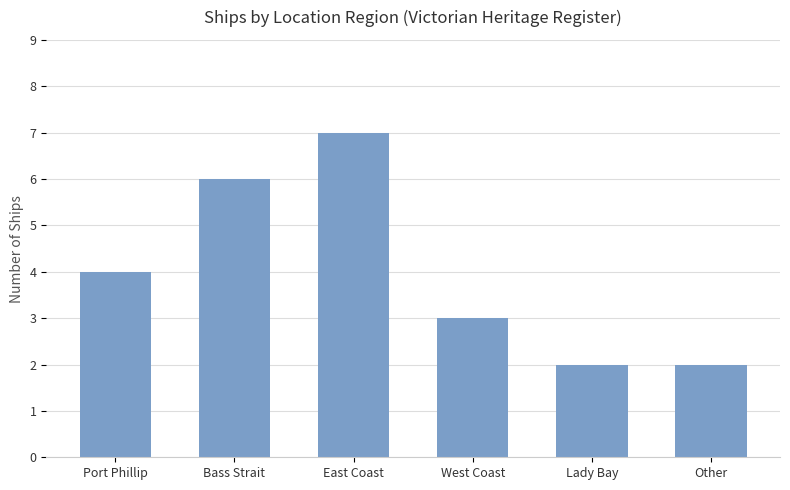

How many categories are shown in the chart?

6